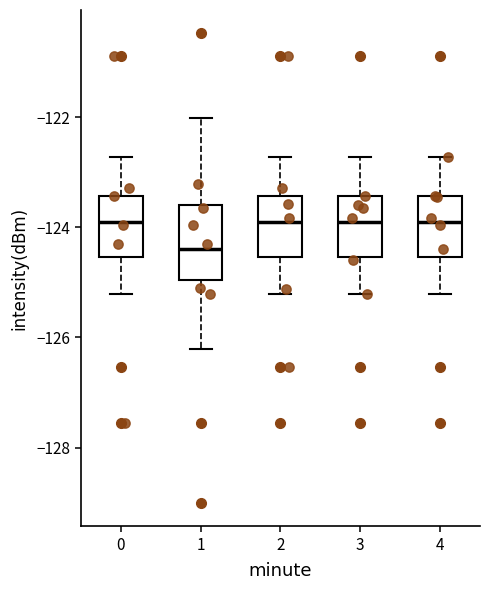

Which box's median line is the lowest?

1